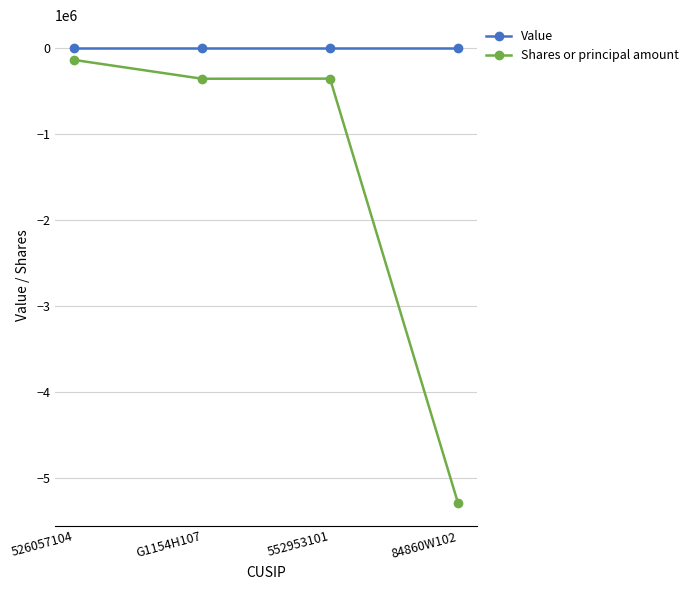

Read the Shares or principal amount value at 552953101, to the nearest 100.

-357200